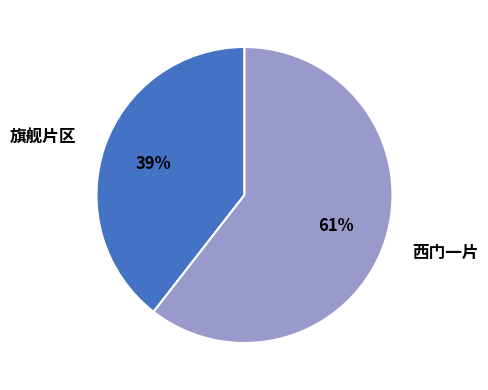

How many segments does this pie chart have?

2